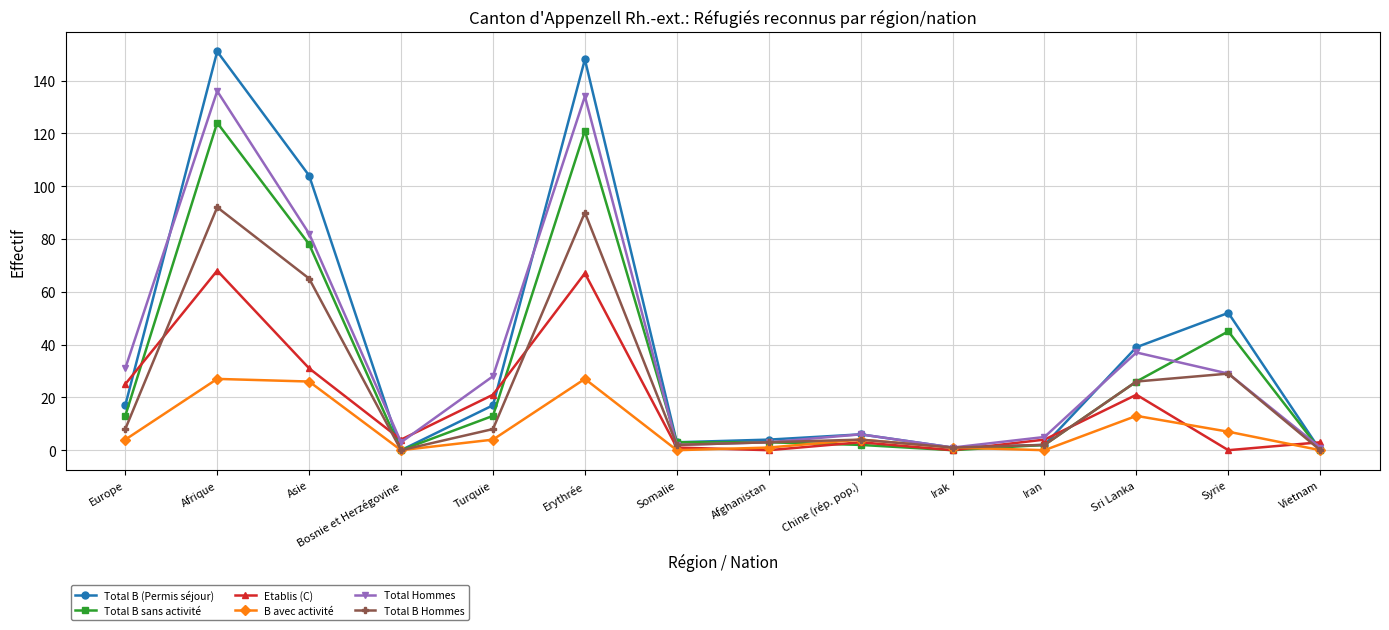

Does the chart display data point markers on the line(s)?

Yes